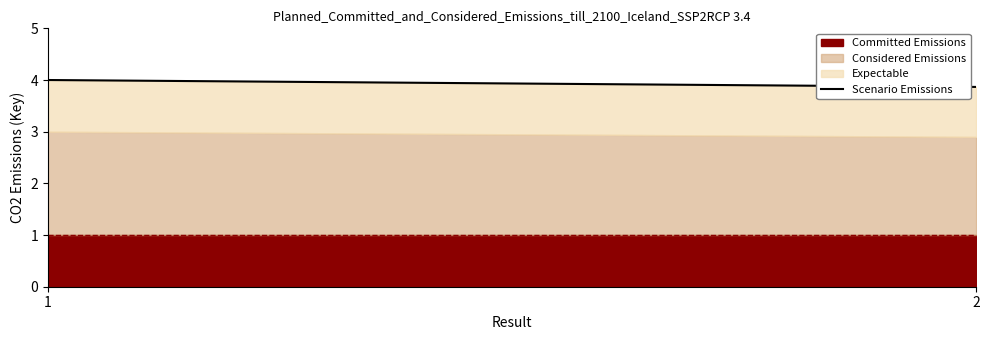

Rank the categories by value from lowest to highest.

2, 1